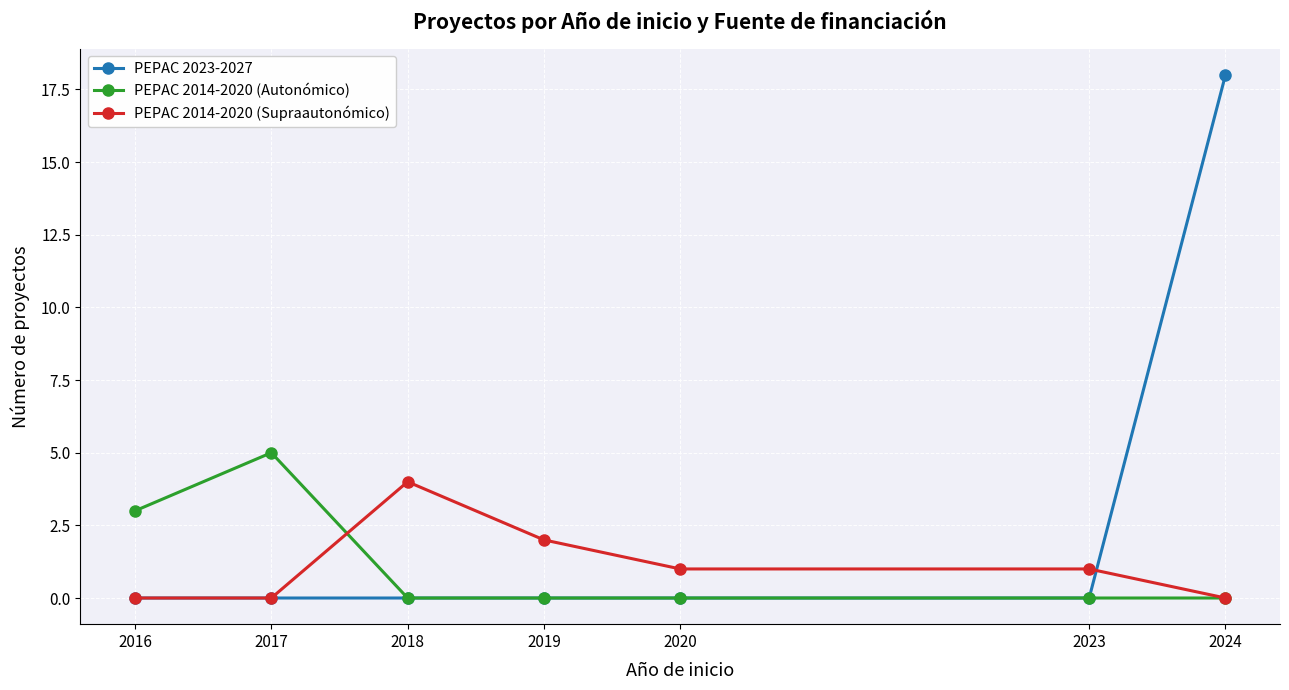

Which label corresponds to the largest value in the chart?

2024